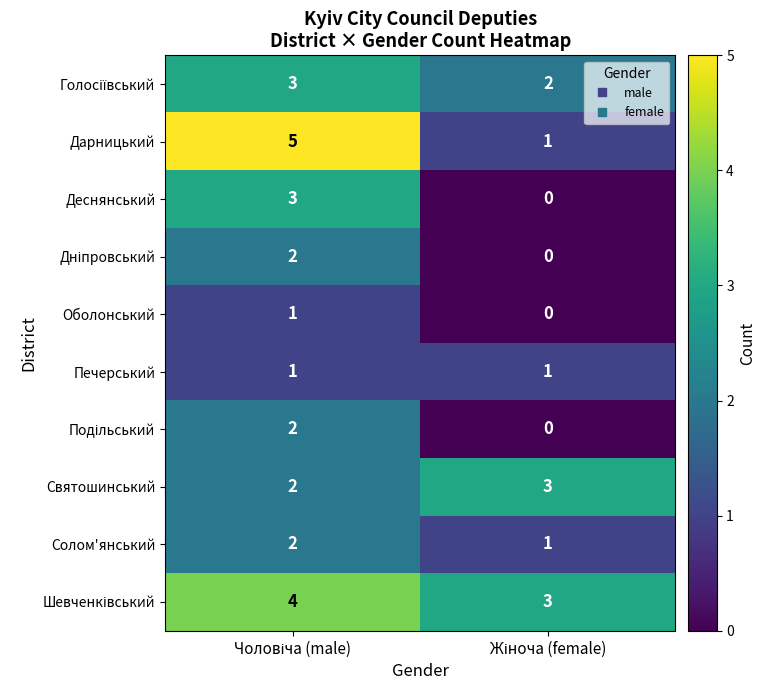

What is the sum of all Святошинський values?

5